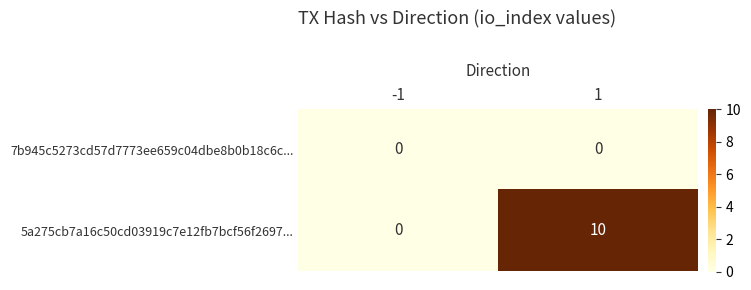

How many data points does each series have?

2